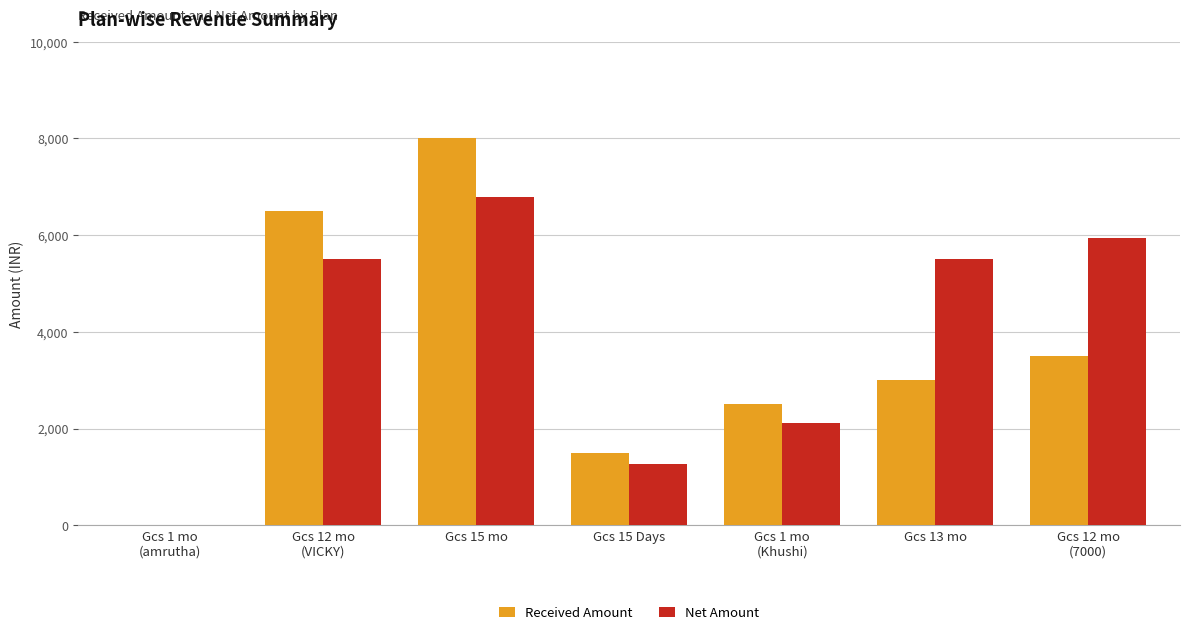

At which label is Received Amount closest to 4000?

Gcs 12 mo
(7000)